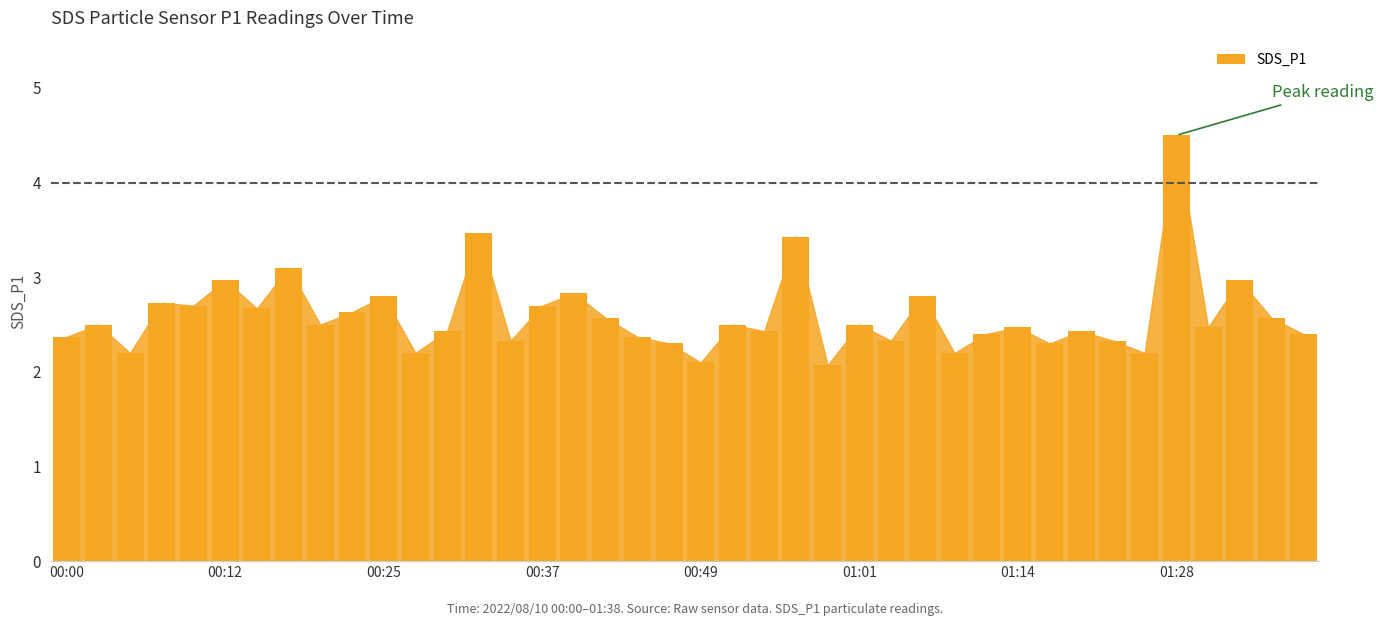

What is the value of the 32nd bar from the left?

2.3